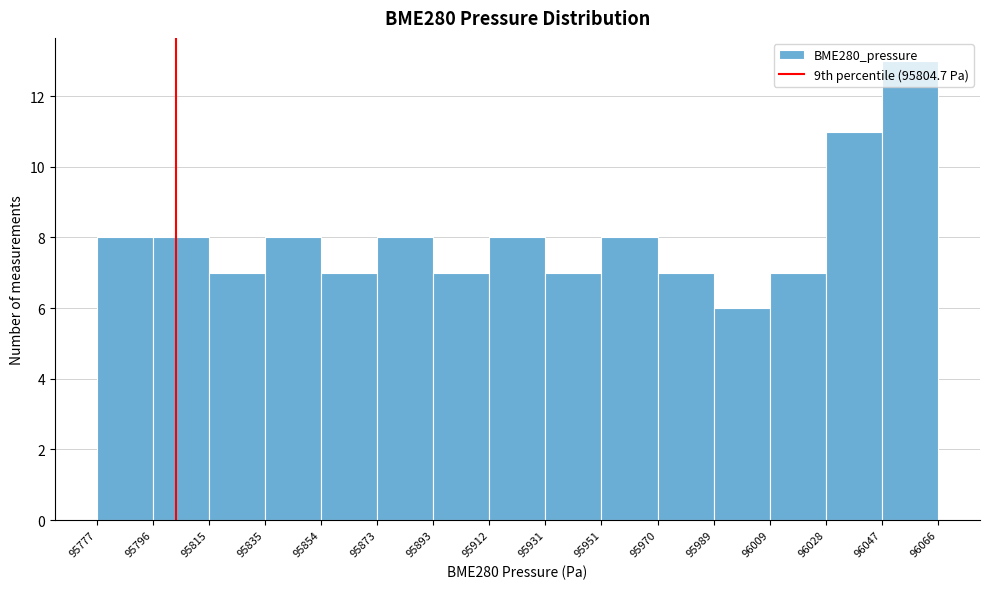

Reading left to right, list every bar in this chart as the range it spans on the x-axis followed by its height. The values are not printed on the chart, so give them approximately, as read against the axis.

95777 to 95796: 8
95796 to 95815: 8
95815 to 95835: 7
95835 to 95854: 8
95854 to 95873: 7
95873 to 95893: 8
95893 to 95912: 7
95912 to 95931: 8
95931 to 95951: 7
95951 to 95970: 8
95970 to 95989: 7
95989 to 96009: 6
96009 to 96028: 7
96028 to 96047: 11
96047 to 96066: 13